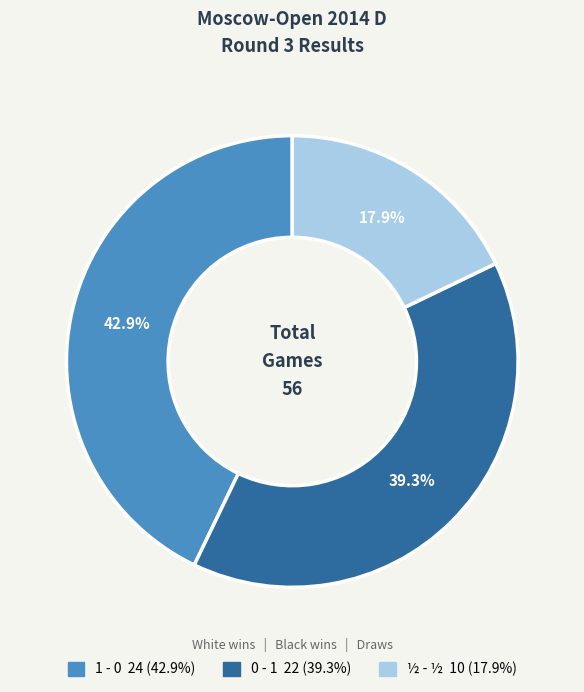

Is ½ - ½ the majority of the pie?

No